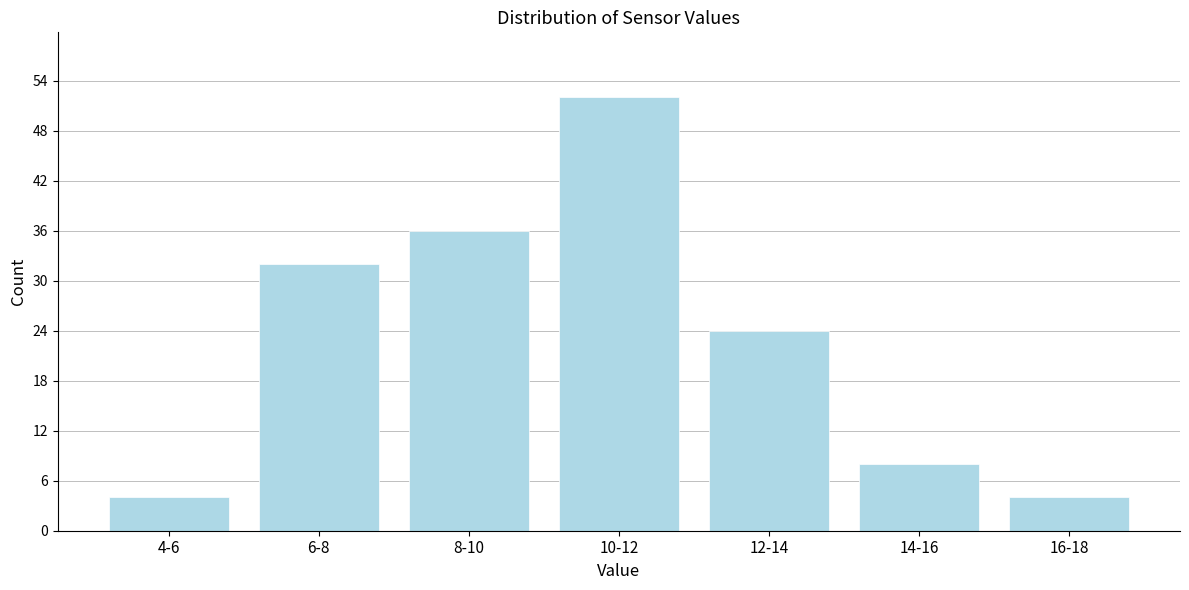

Reading left to right, extract all data points from this chart.

4	32	36	52	24	8	4